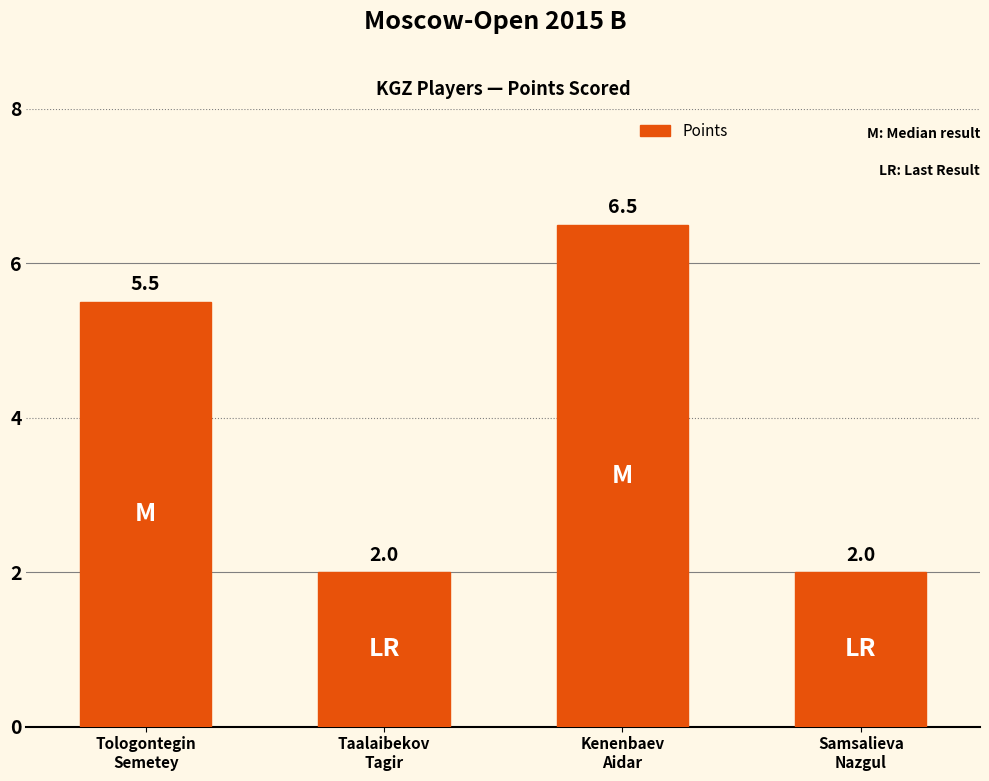

Count the values in the range 2 to 6.

3